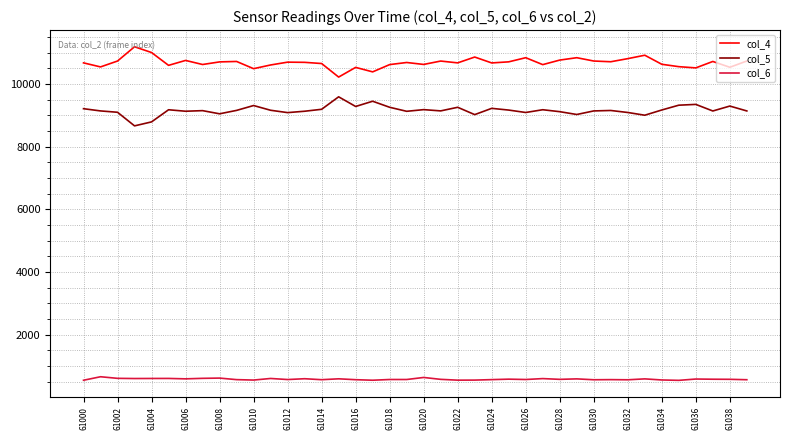

What is the minimum value for col_5?

8663